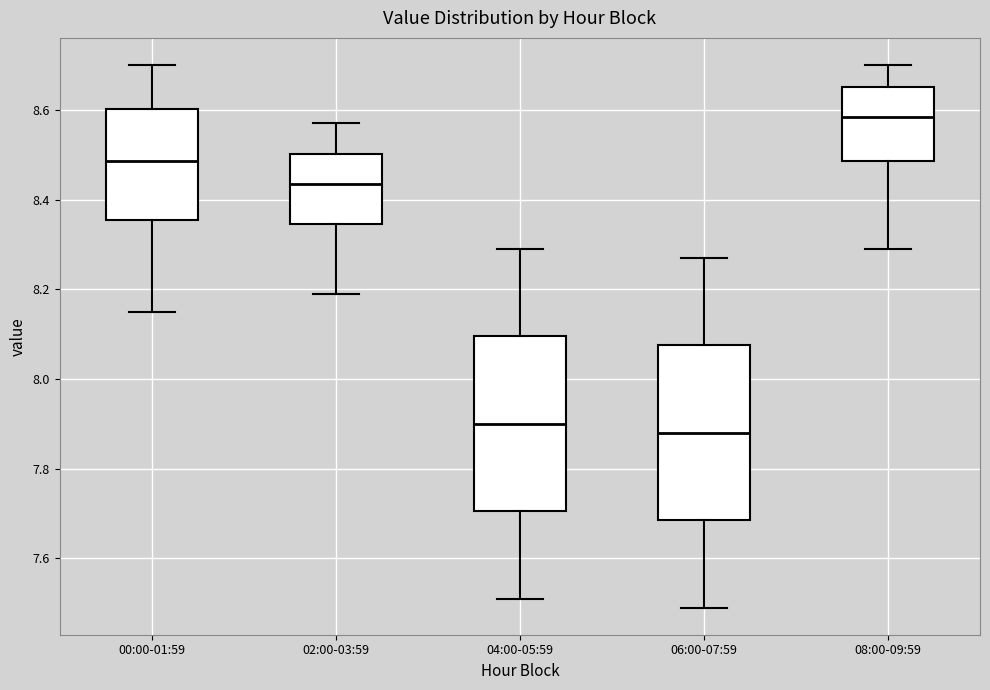

Reading left to right, transcribe this box plot: for each box, give where its median line is, the range the box spans, and where its two whiskers end, as read against the y-axis. The values are not printed on the chart, so give them approximately, as read against the axis.

00:00-01:59: median 8.48, box 8.36 to 8.60, whiskers 8.16 to 8.70
02:00-03:59: median 8.44, box 8.34 to 8.50, whiskers 8.20 to 8.58
04:00-05:59: median 7.90, box 7.70 to 8.10, whiskers 7.52 to 8.30
06:00-07:59: median 7.88, box 7.68 to 8.08, whiskers 7.50 to 8.28
08:00-09:59: median 8.58, box 8.48 to 8.66, whiskers 8.30 to 8.70